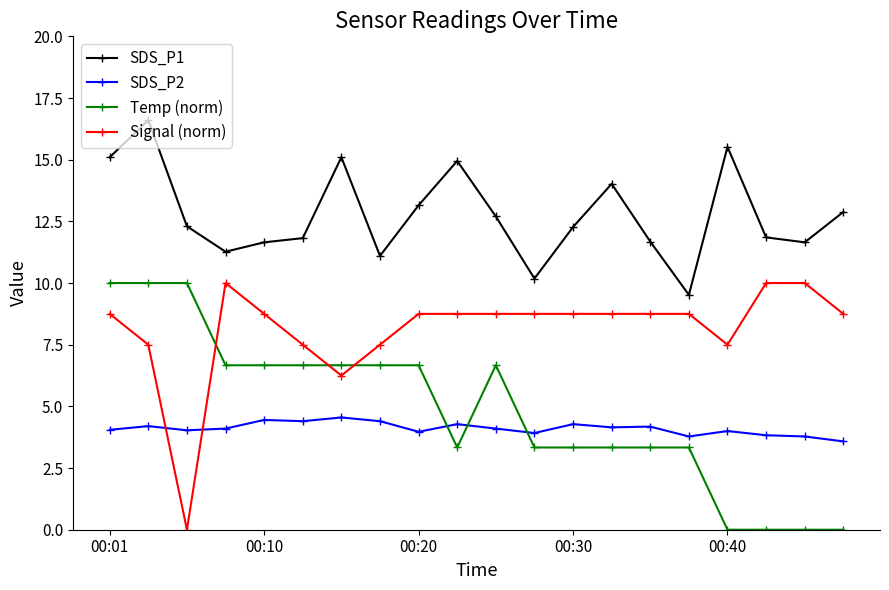

True or false: SDS_P1 and SDS_P2 cross at least once.

False